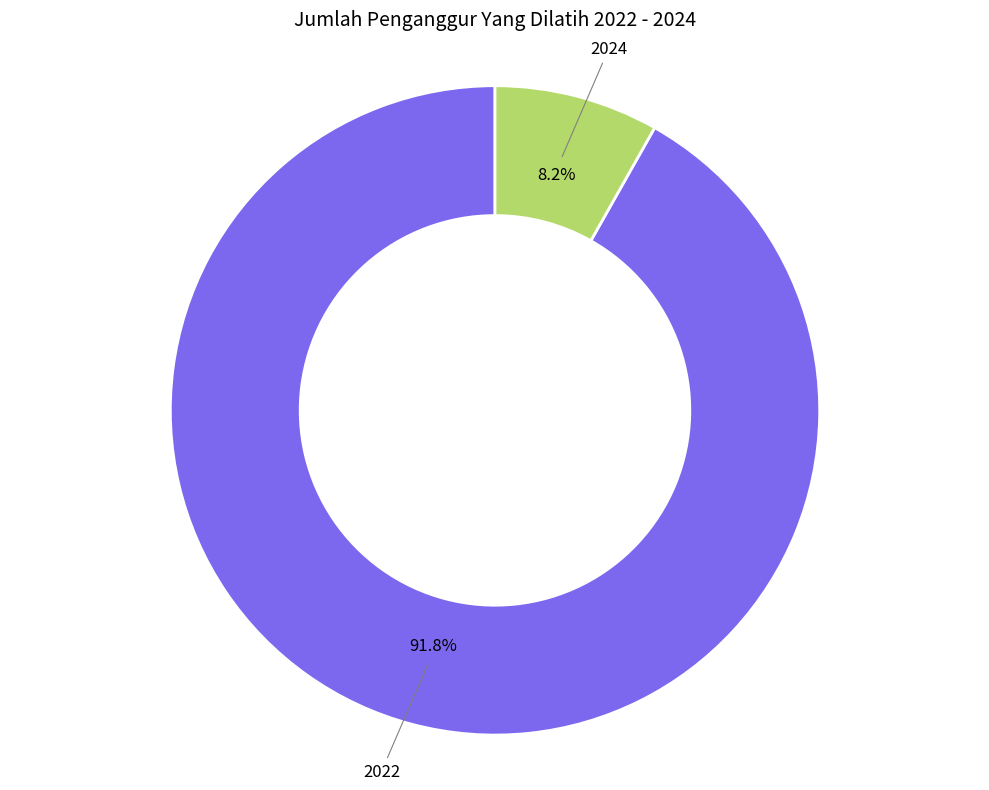

True or false: 2022 accounts for 92% of the total.

True